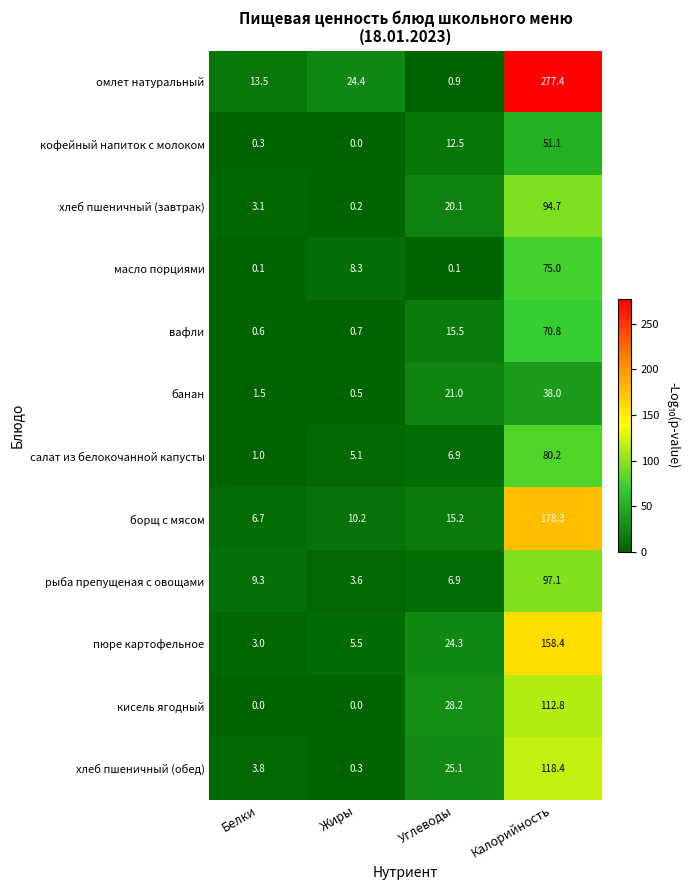

Rank the series by their maximum value, from highest to lowest.

омлет натуральный, борщ с мясом, пюре картофельное, хлеб пшеничный (обед), кисель ягодный, рыба препущеная с овощами, хлеб пшеничный (завтрак), салат из белокочанной капусты, масло порциями, вафли, кофейный напиток с молоком, банан